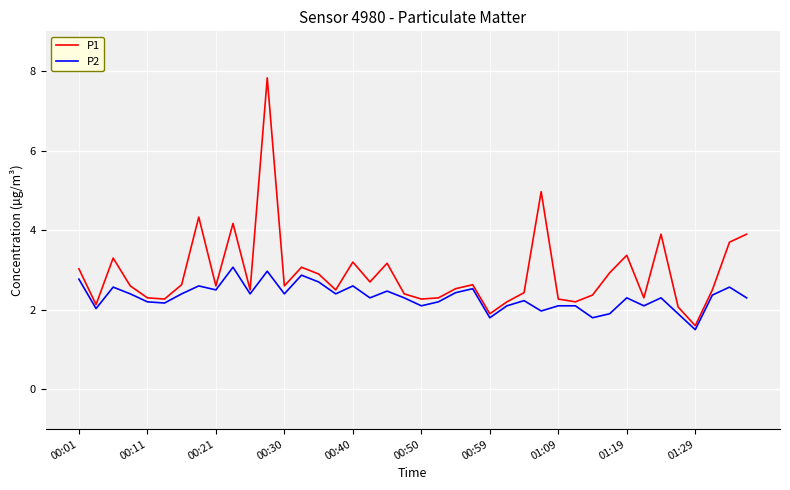

What is the minimum value shown in the chart?

1.5